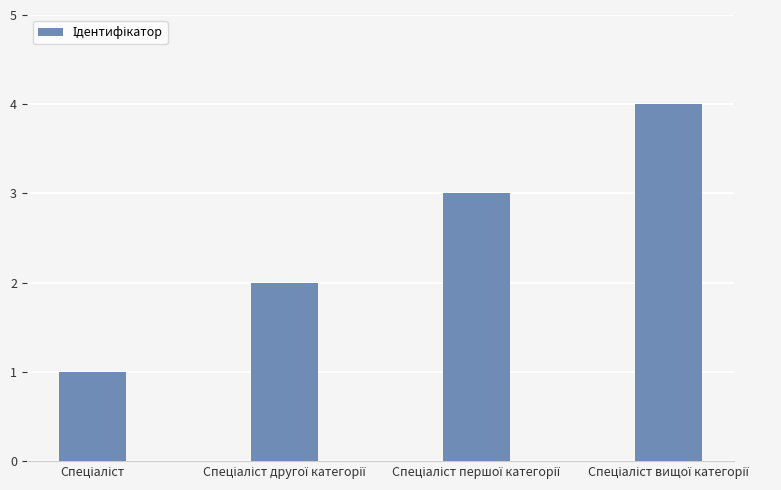

What is the sum of all values?

10